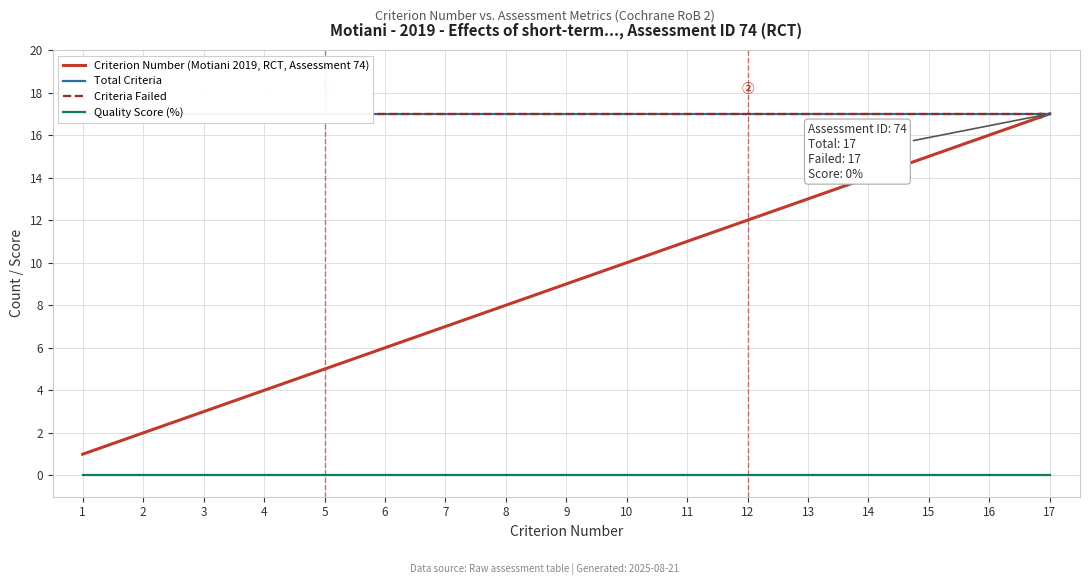

List the series in order of their peak value, lowest first.

Quality Score (%), Criterion Number (Motiani 2019, RCT, Assessment 74), Total Criteria, Criteria Failed